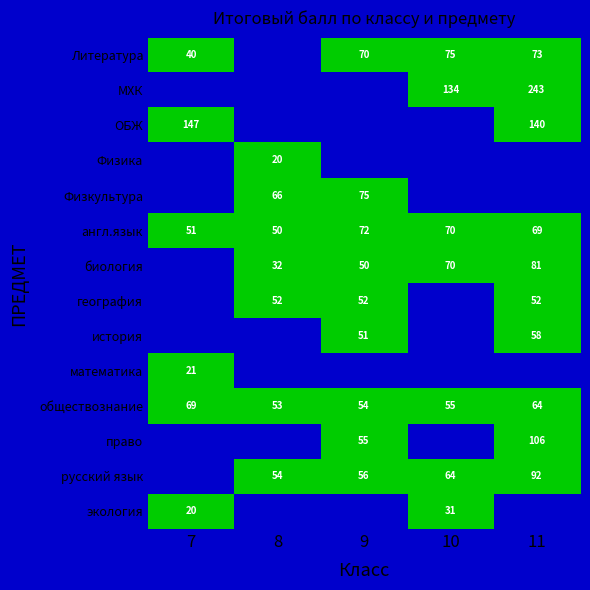

Is it true that право equals 55 at 9?

True